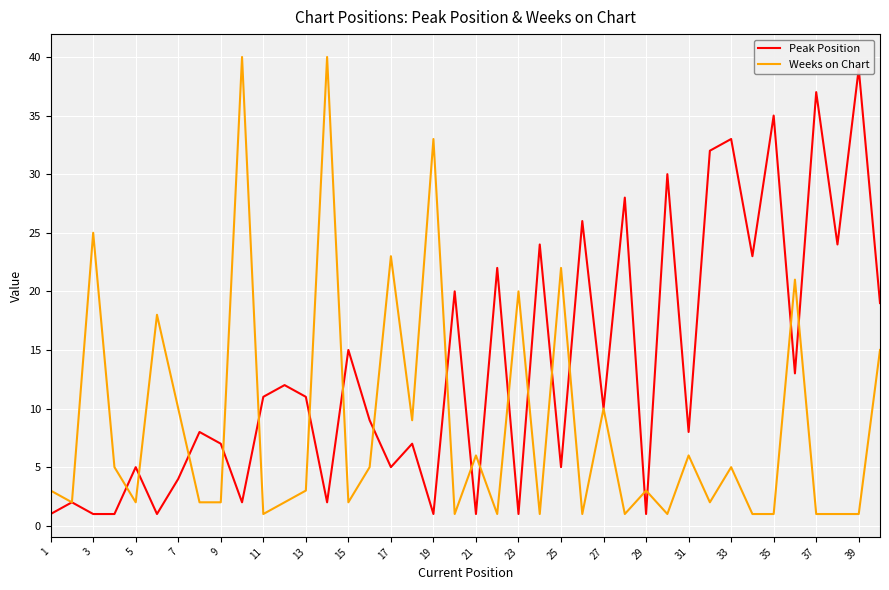

Is it true that Weeks on Chart equals 39 at 25?

False